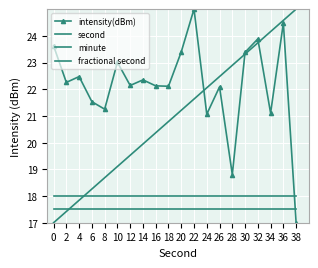

Is the value of second at 2 greater than the value of intensity(dBm) at 16?

No